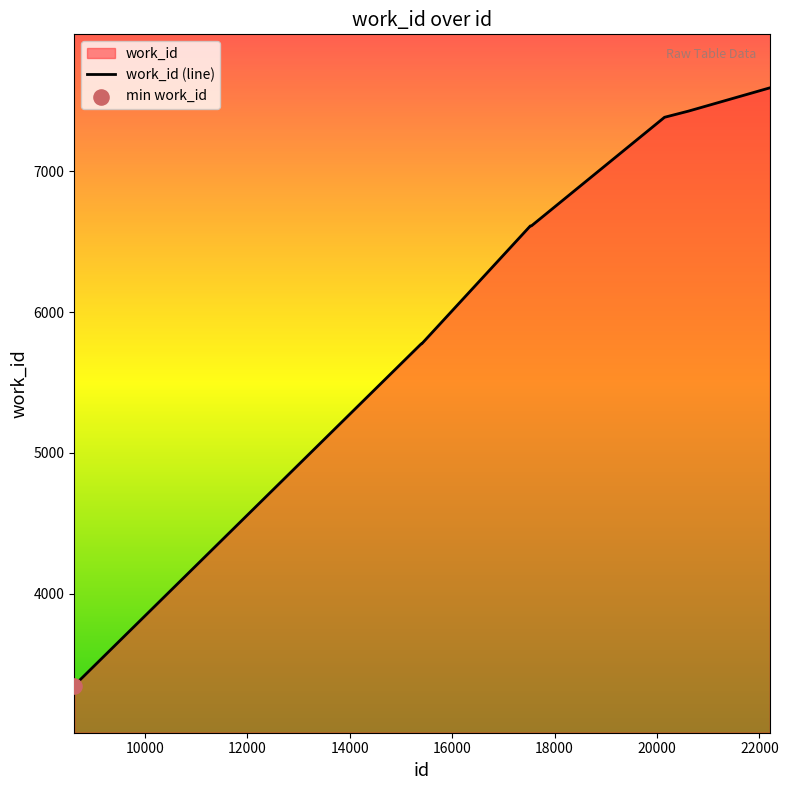

What is the difference between the maximum and minimum values?

4241